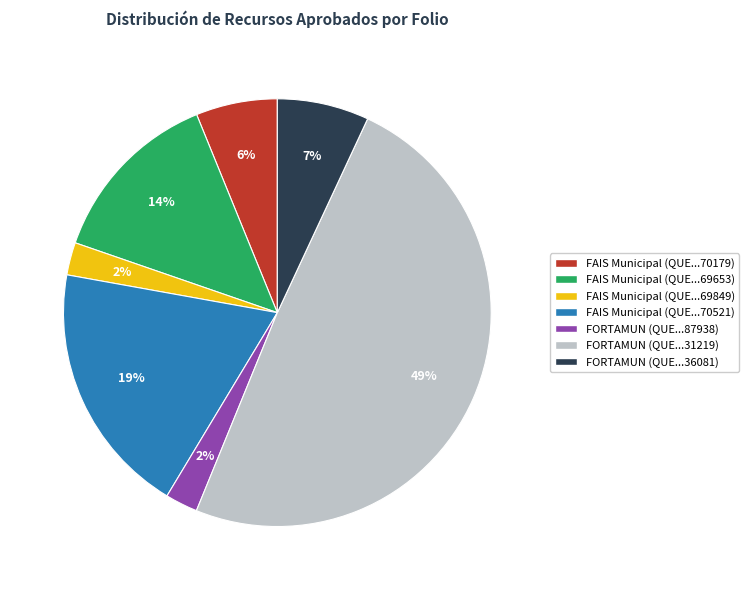

Count the number of slices in the pie.

7